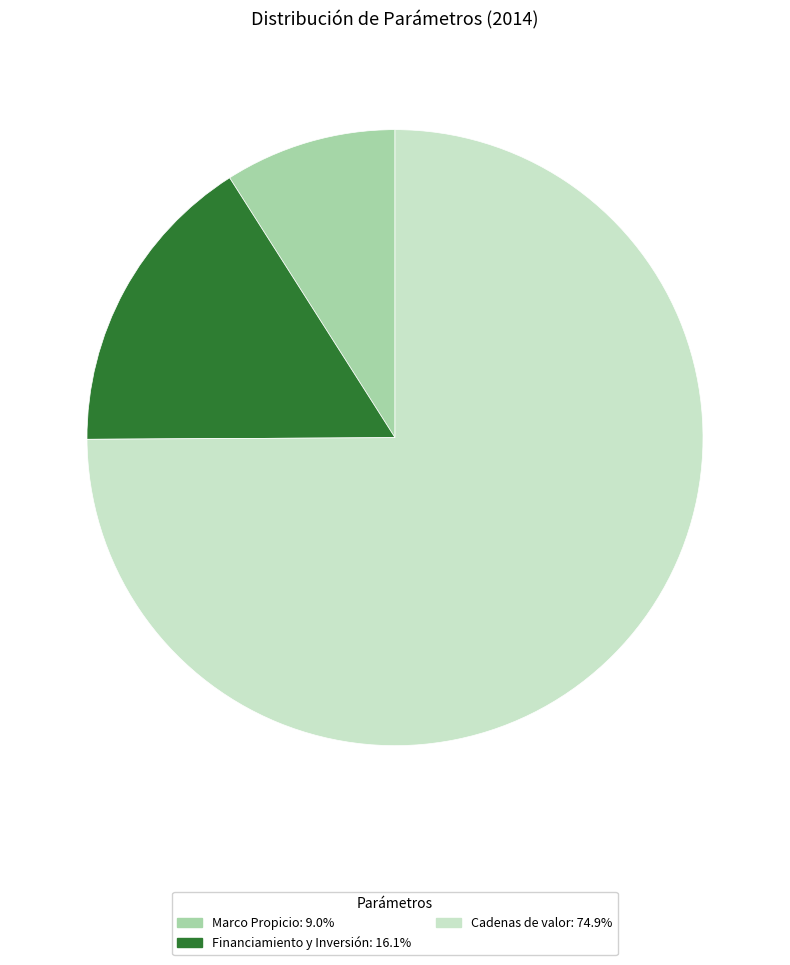

Does Cadenas de valor: 74.9% account for over 50% of the chart?

Yes